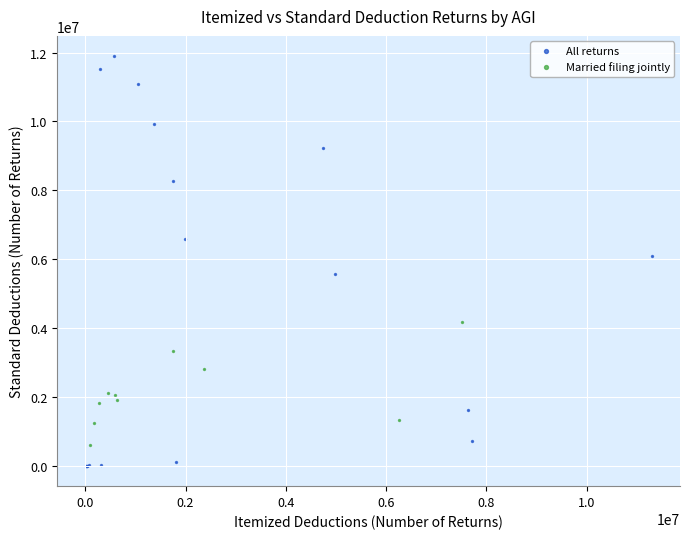

Which series contains the highest Y value?

All returns